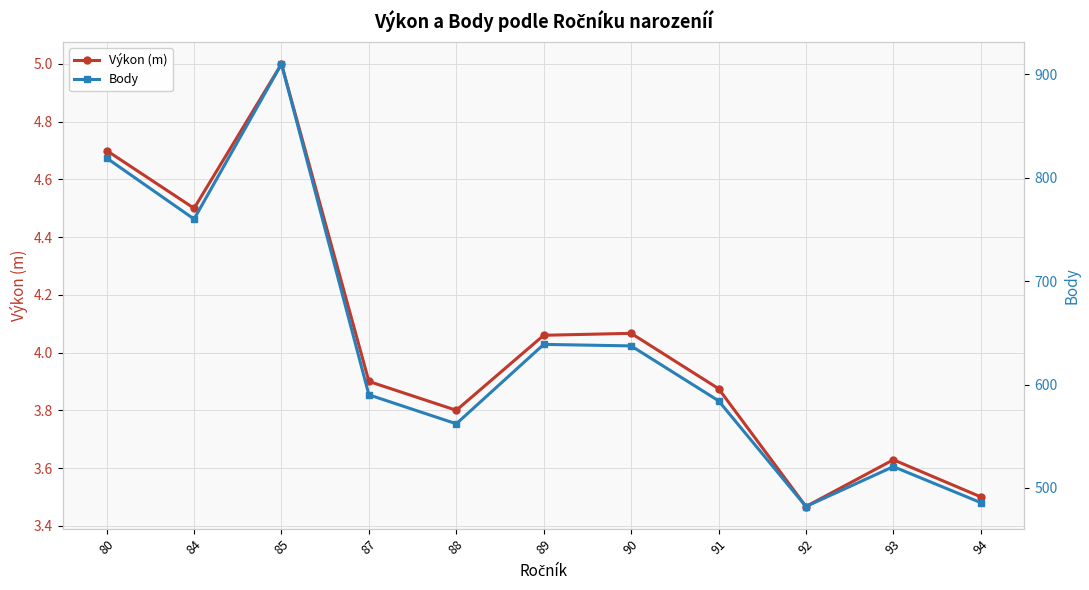

What is the greatest value displayed?

910.0